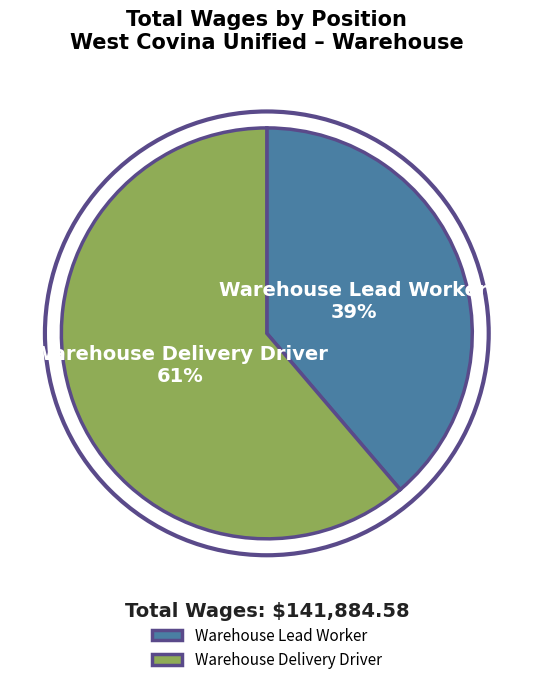

To the nearest percent, what percentage of the pie is Warehouse Lead Worker?

39%